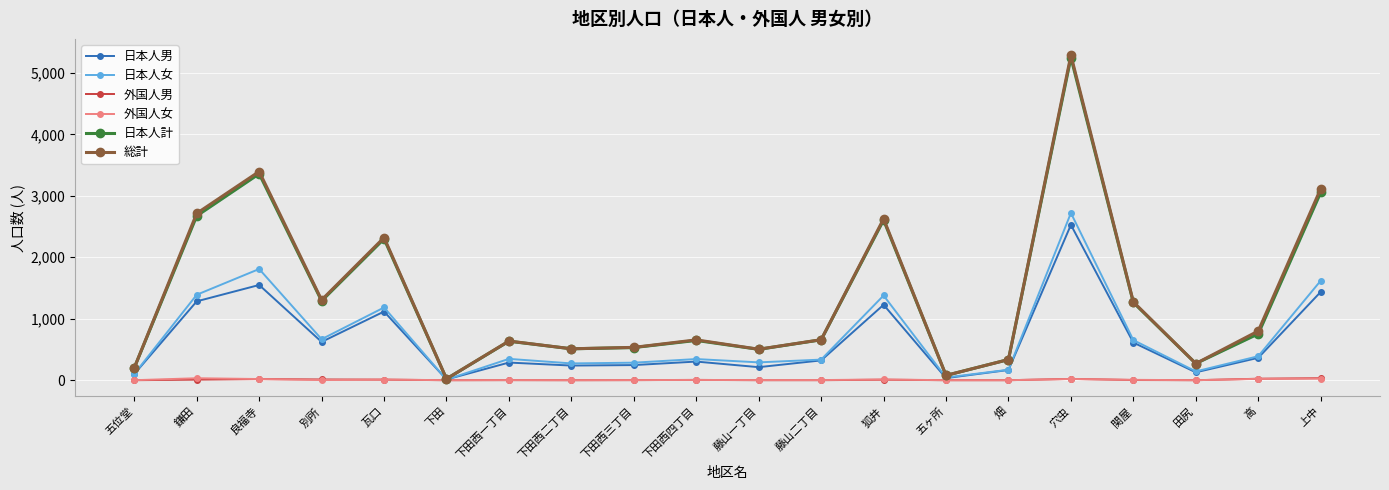

True or false: 日本人男 and 日本人女 intersect in this chart.

True